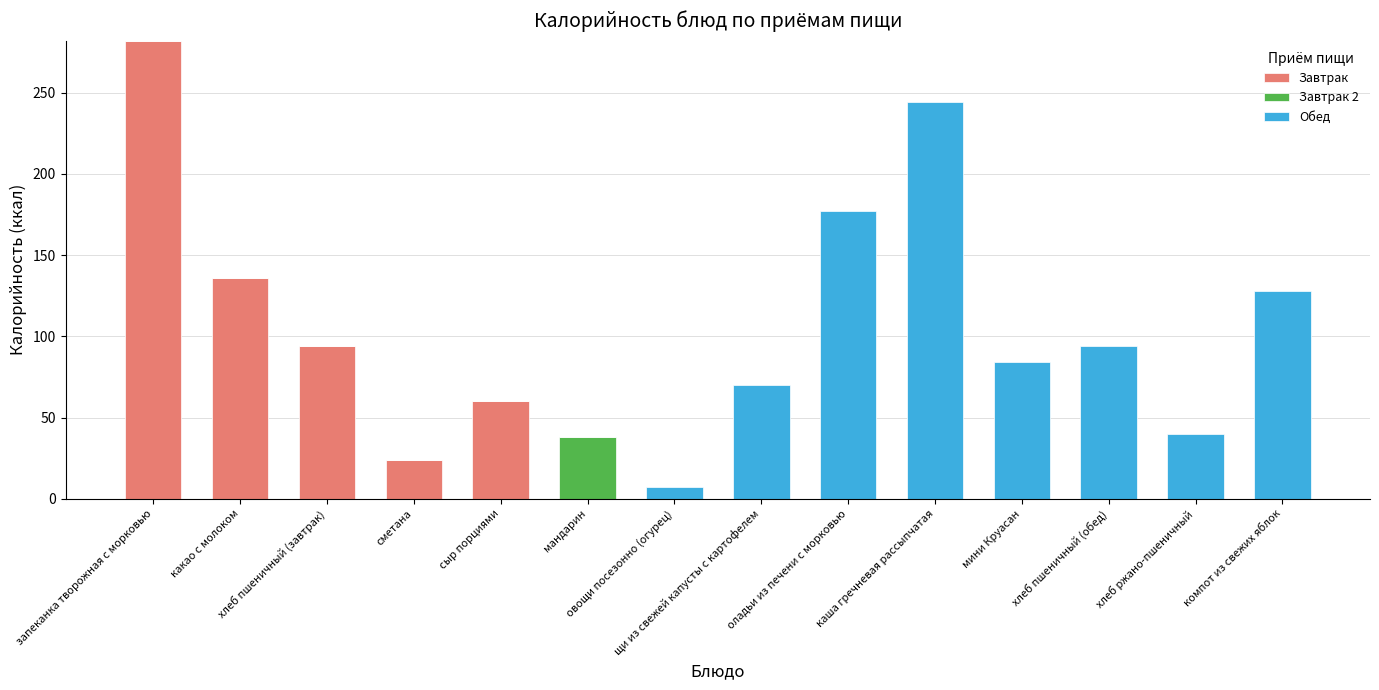

How many values in the Завтрак series exceed 0?

5